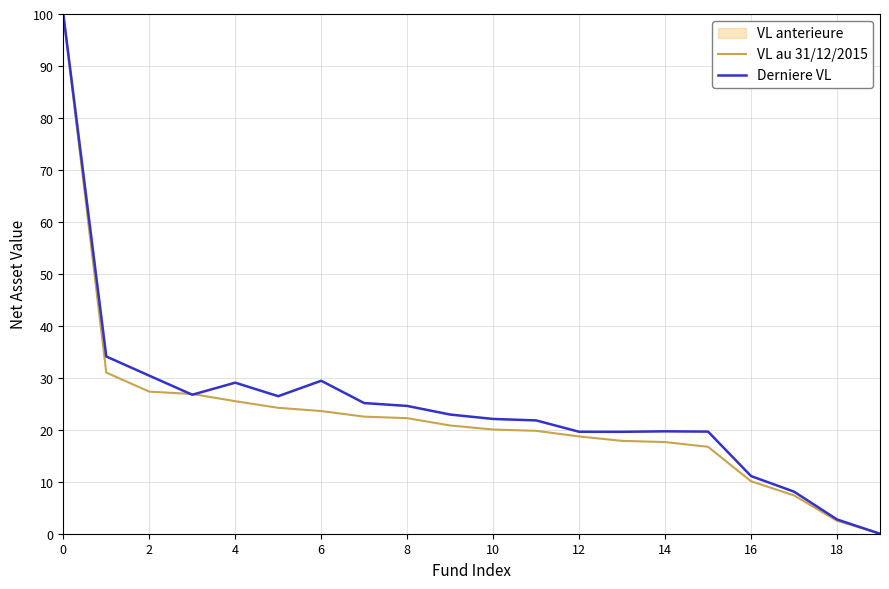

Which label corresponds to the smallest value in the chart?

19